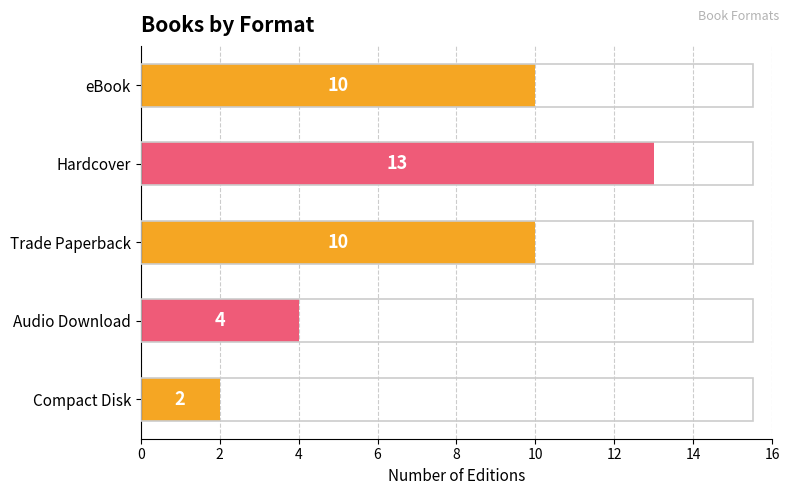

True or false: the data shows 13 at Trade Paperback.

False